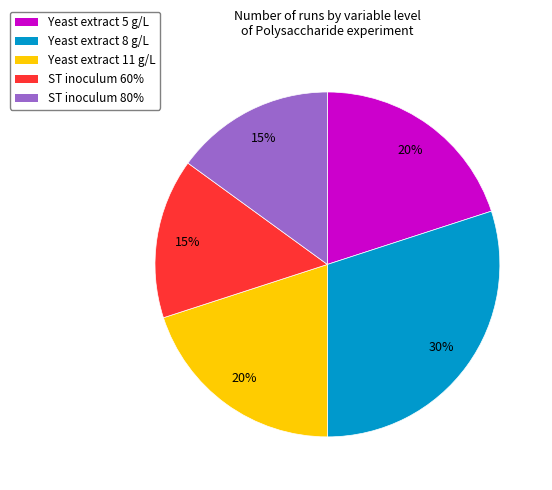

Combined, do Yeast extract 11 g/L and Yeast extract 5 g/L account for over 50%?

No